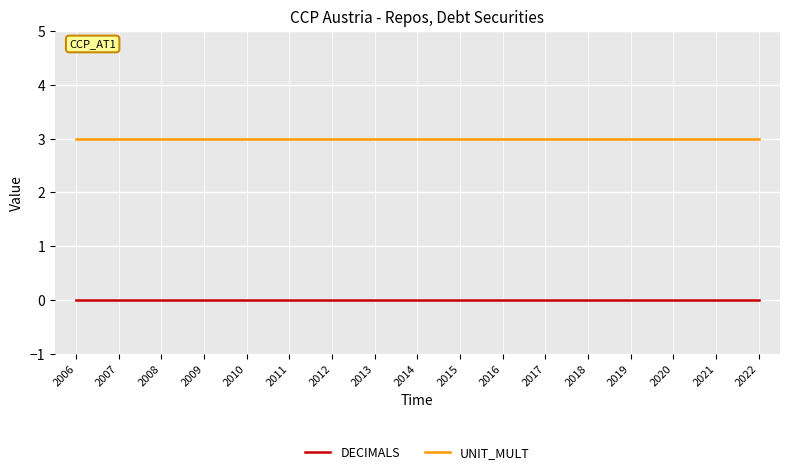

What is the total value across all series at 2006?

3